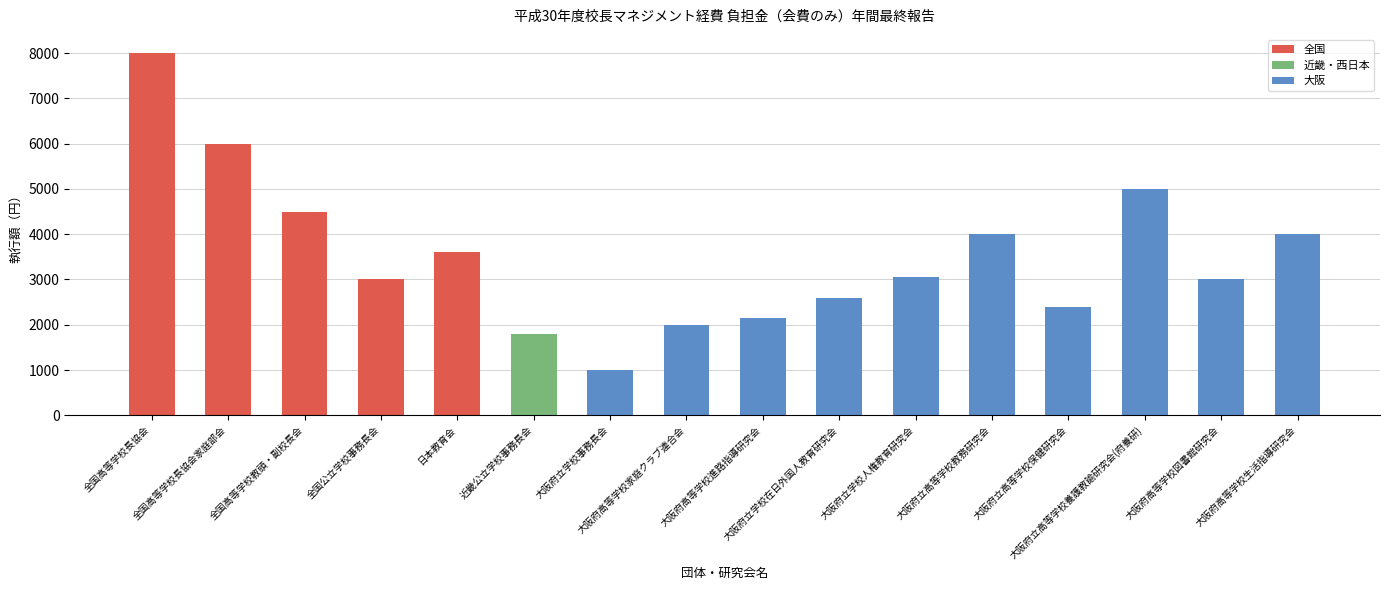

What is the maximum value shown in the chart?

8000